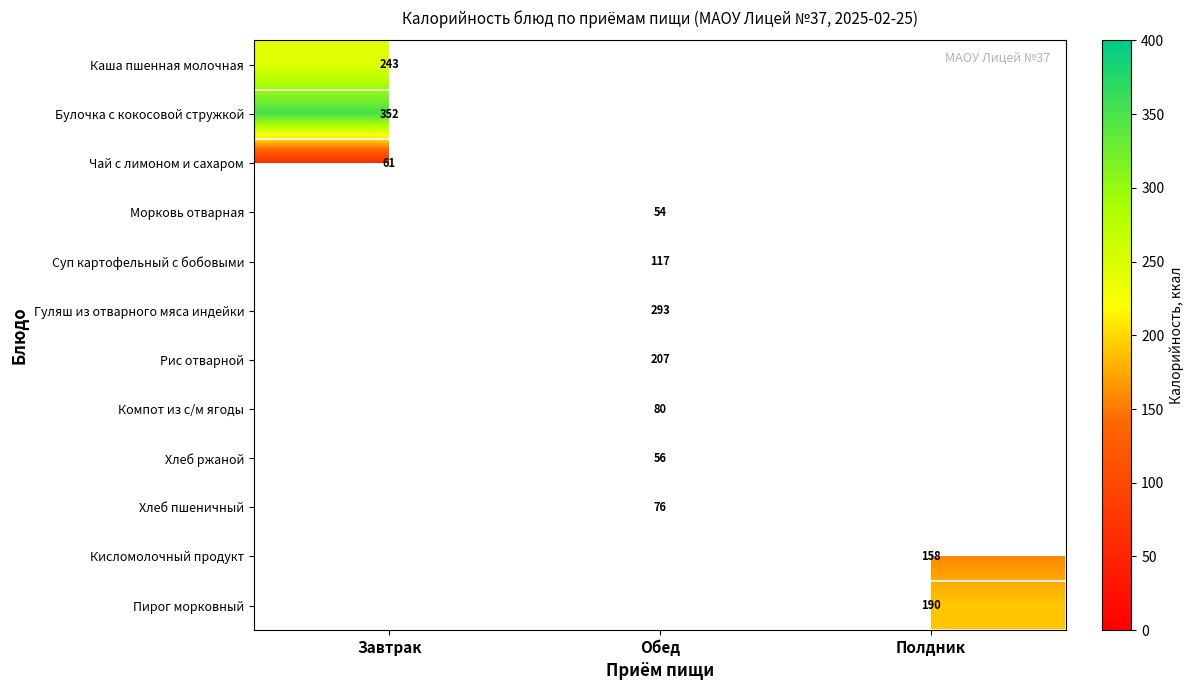

At which category does the chart reach its minimum across all series?

Обед